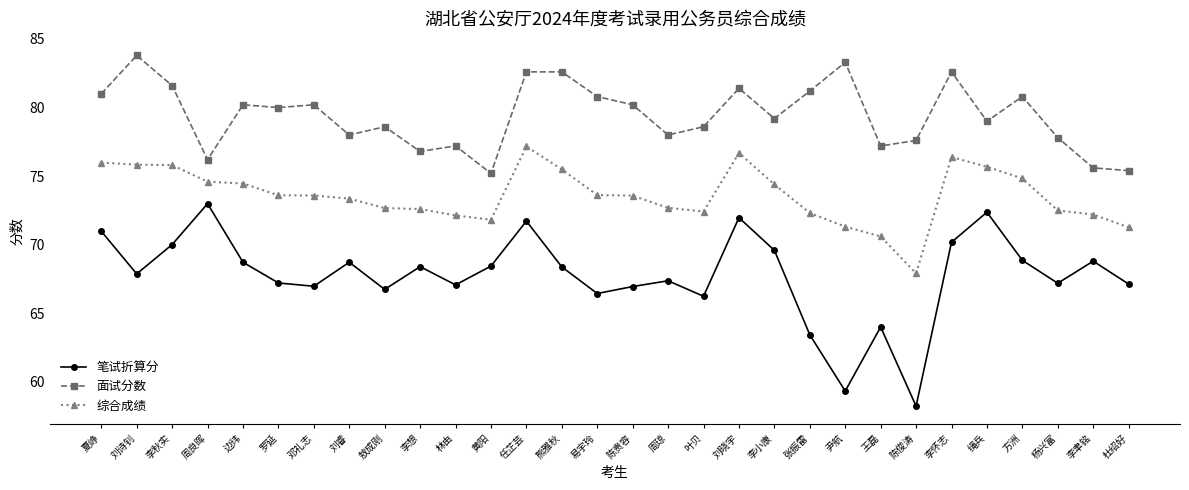

Is the value of 面试分数 at 杨兴富 greater than the value of 综合成绩 at 黄阳?

Yes